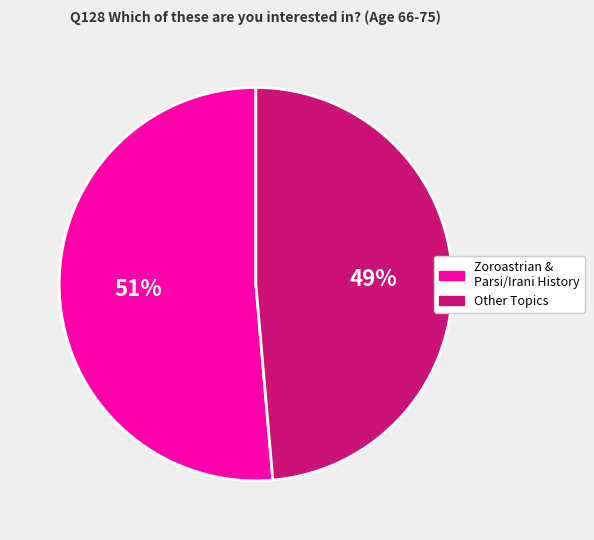

To the nearest percent, what is the combined percentage of Other Topics and Zoroastrian & Parsi/Irani History?

100%